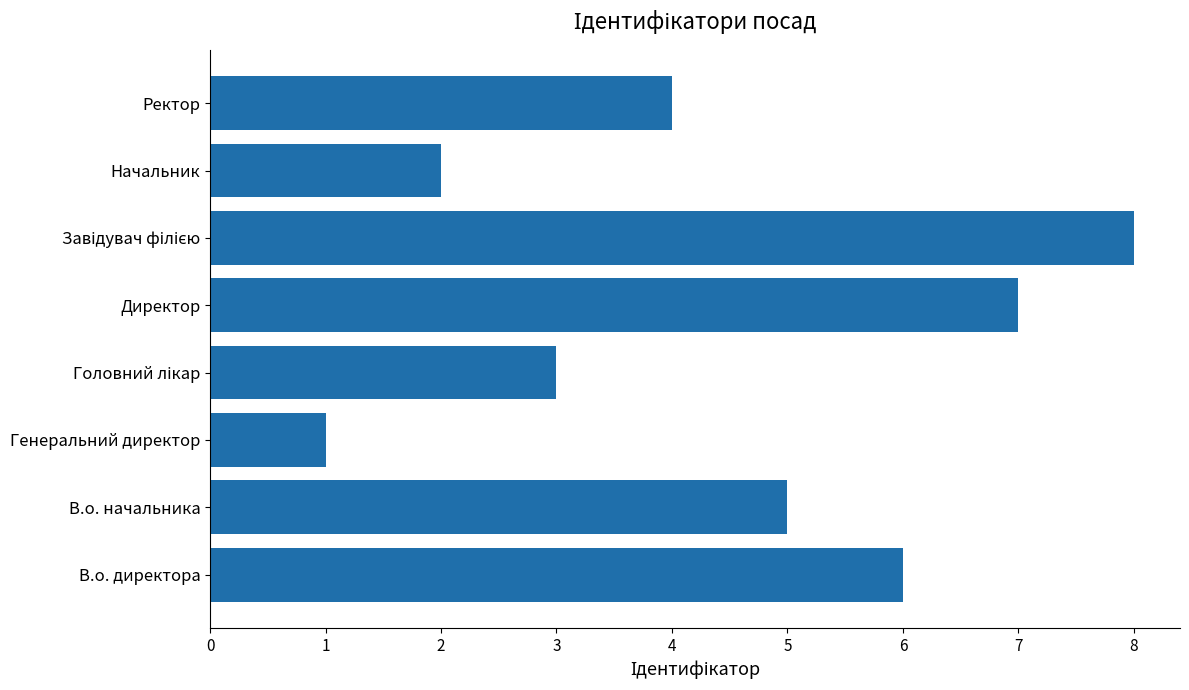

What is the minimum value shown in the chart?

1